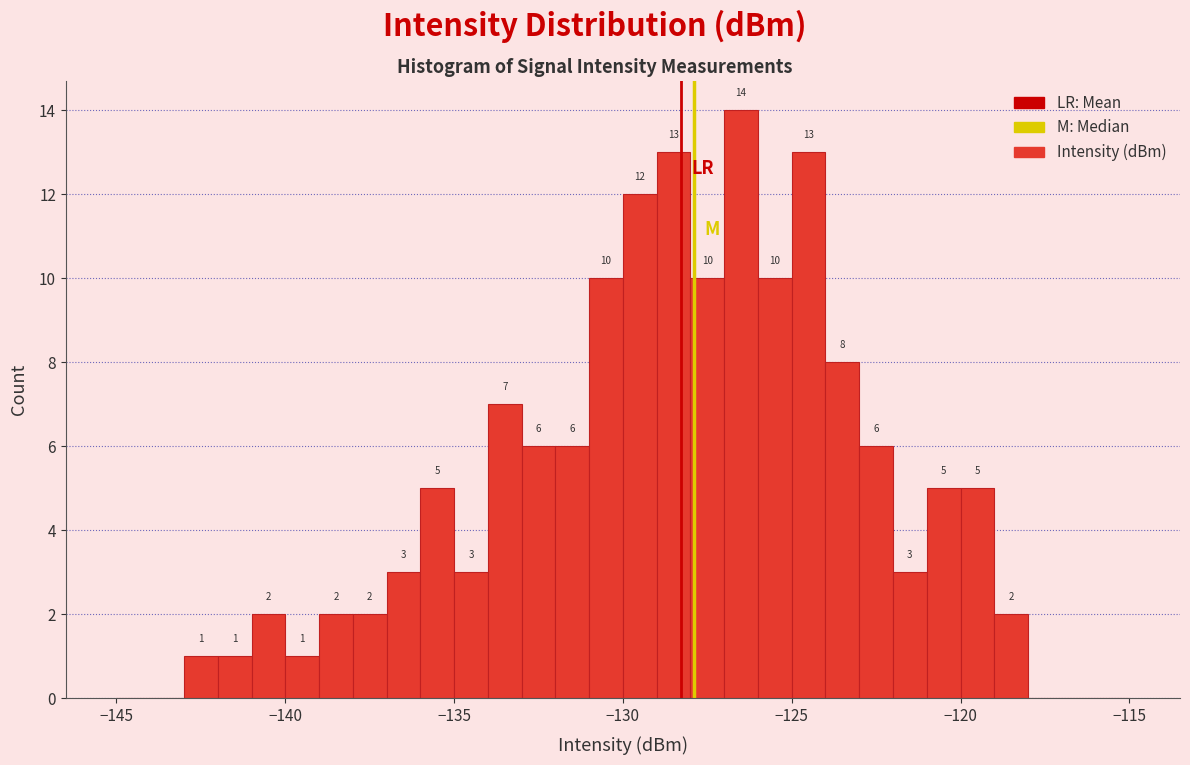

Around what value on the x-axis is the tallest bar? Give the approximate position of its centre, as read against the axis.

-126.5